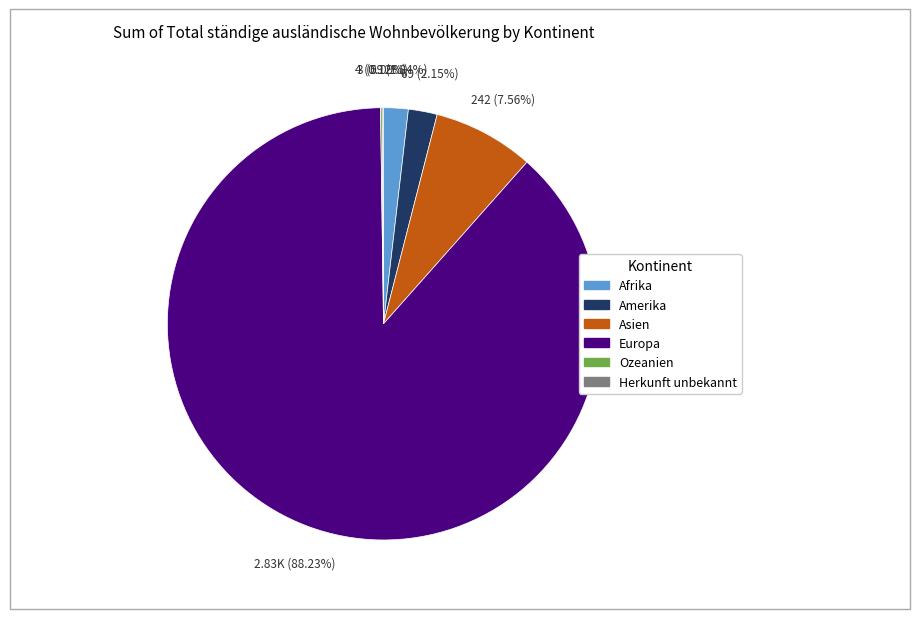

Is it true that Europa is 88% of the pie?

True